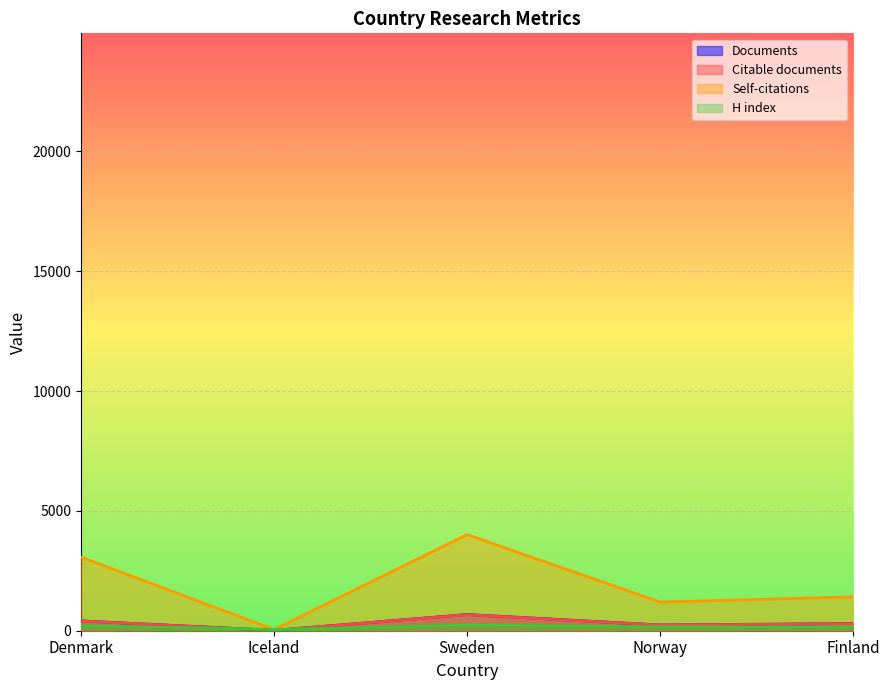

Rank the series by their maximum value, from highest to lowest.

Self-citations, Documents, Citable documents, H index